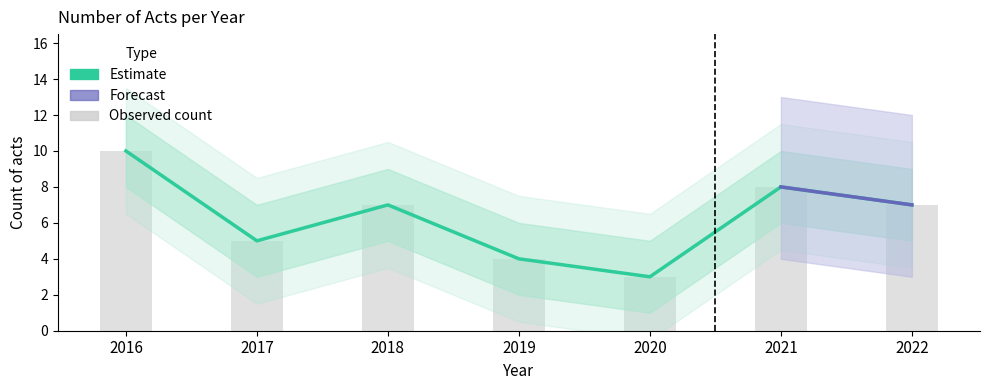

List the labels in order of value, smallest first.

2020, 2019, 2017, 2018, 2022, 2021, 2016